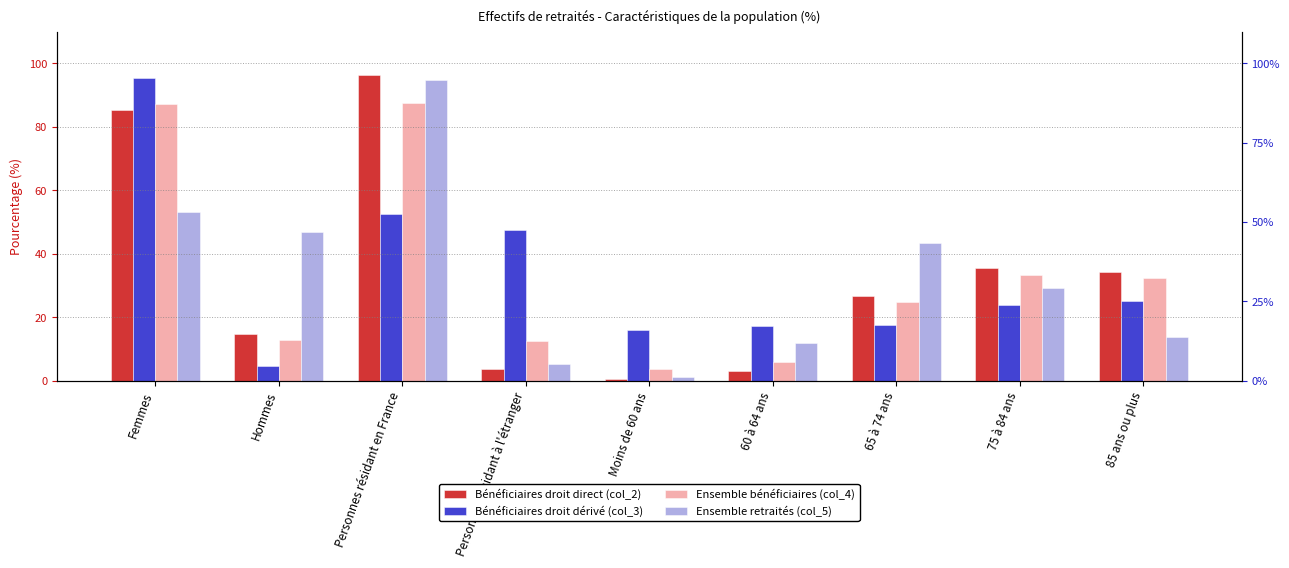

What is the average value of the Ensemble bénéficiaires (col_4) series?

33.3